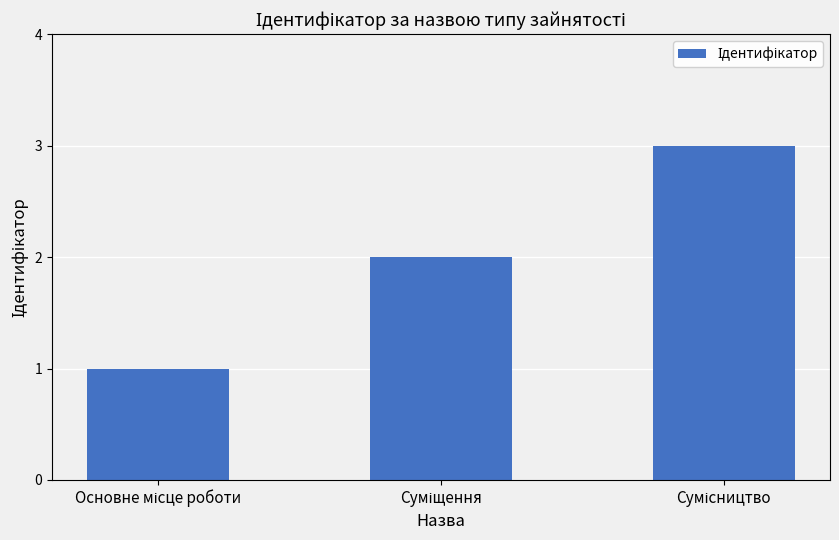

What is the sum of all values?

6